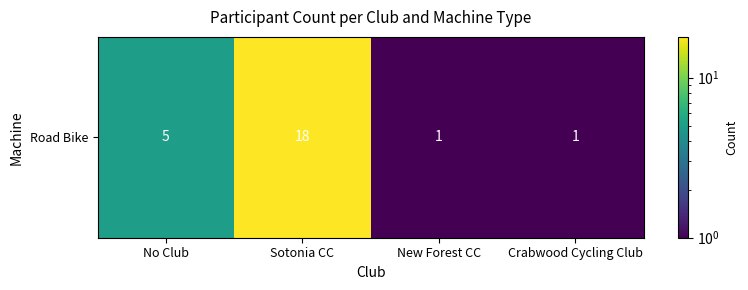

What is the difference between the second highest and second lowest values?

4